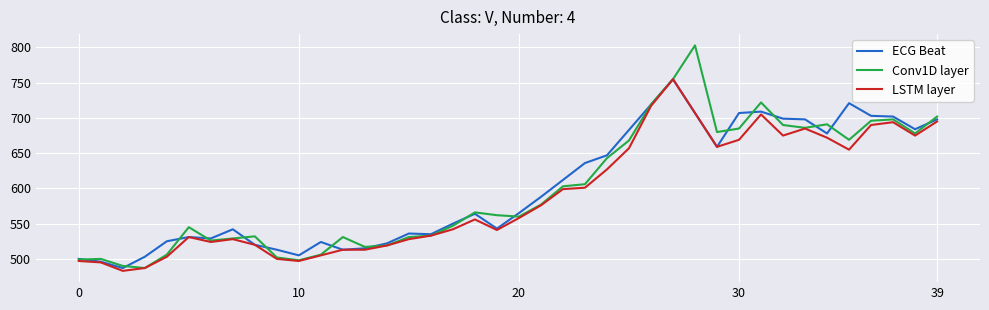

What is the maximum value for ECG Beat?

755